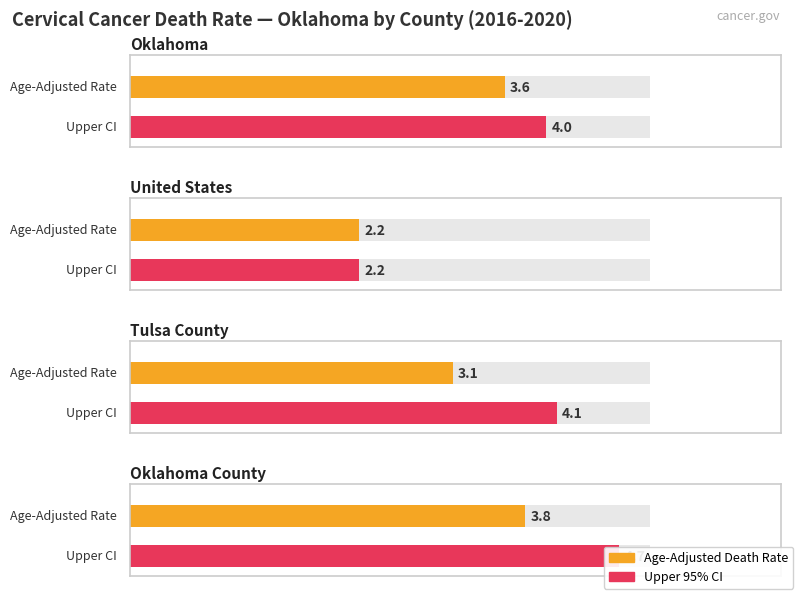

At which label does Upper CI reach its peak?

Oklahoma County